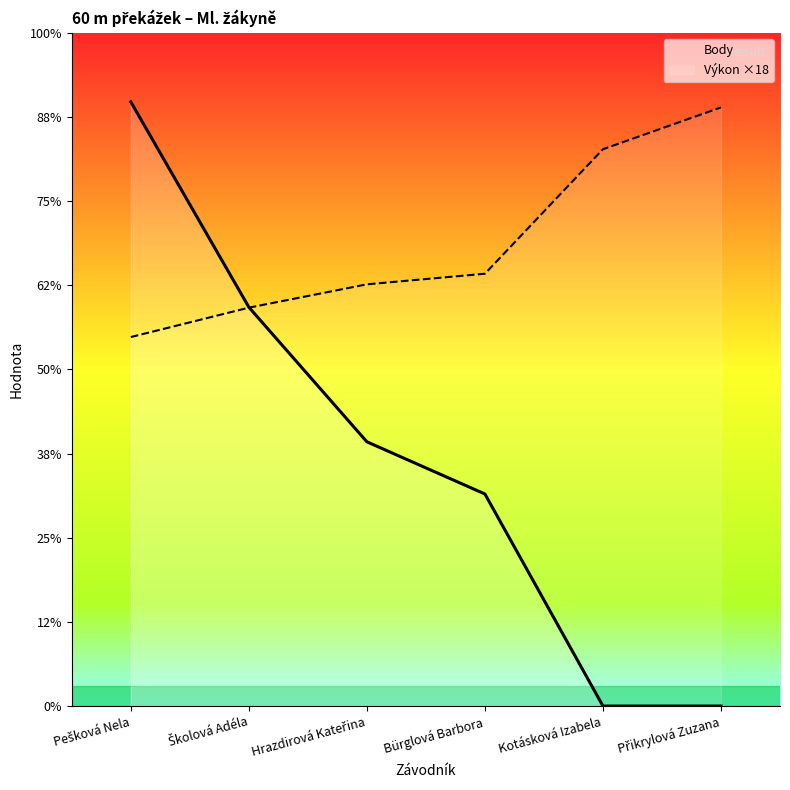

How many intersections are there between Body and Výkon ×18?

1